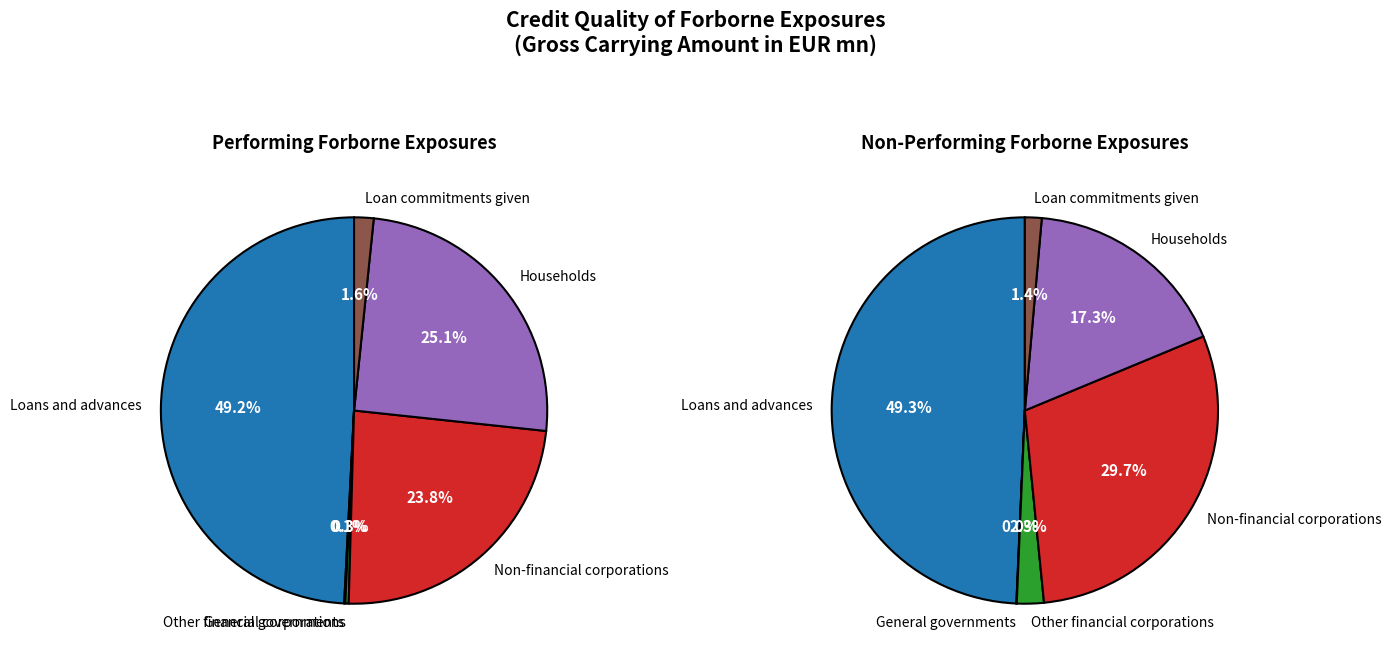

How many slices are in this pie chart?

6